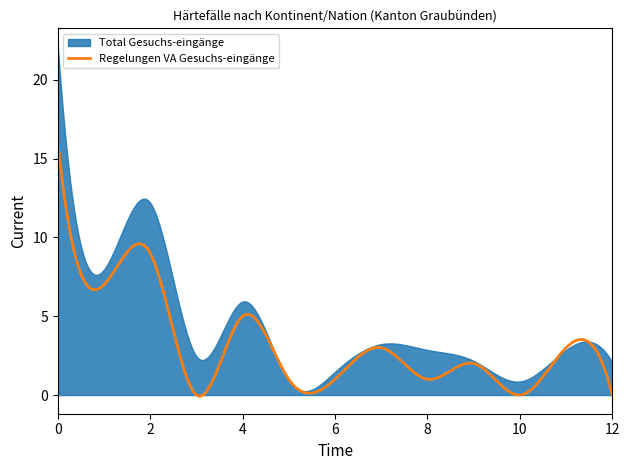

What is the maximum value for Regelungen VA Gesuchs-eingänge?

16.0